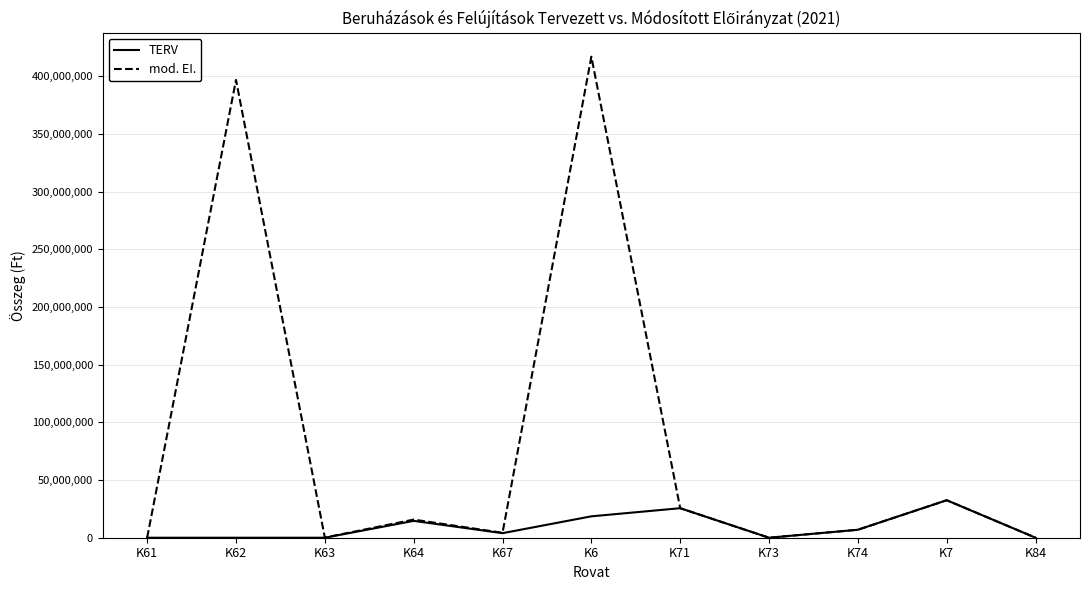

What position from the right is K6?

6